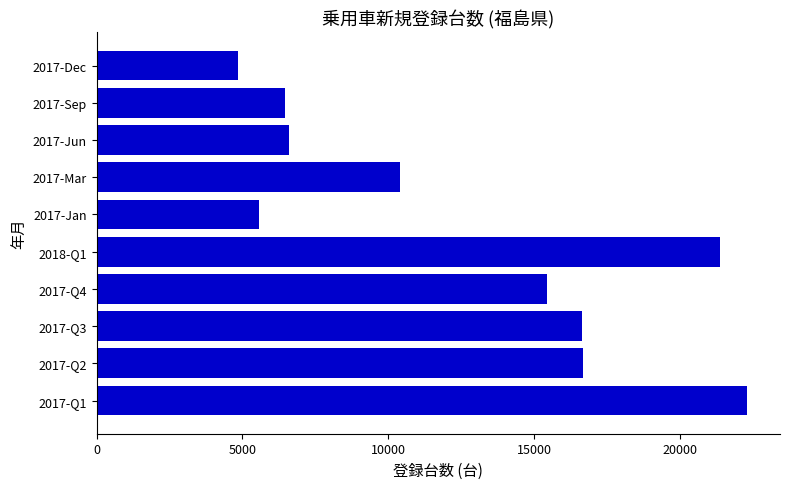

Which category has the highest value across all series?

2017-Q1